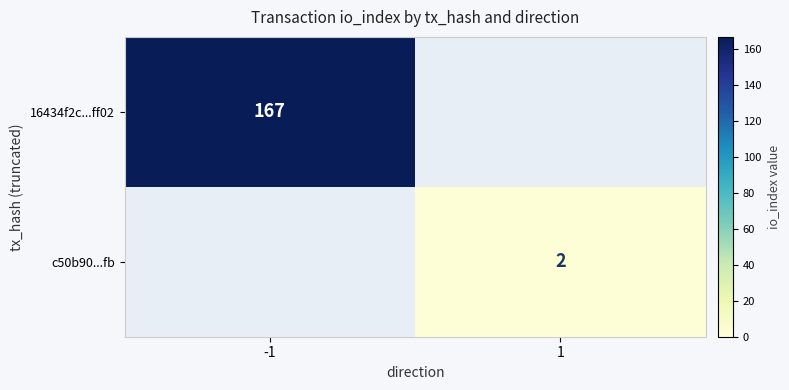

True or false: 16434f2c...ff02 has a value of 167 at -1.

True